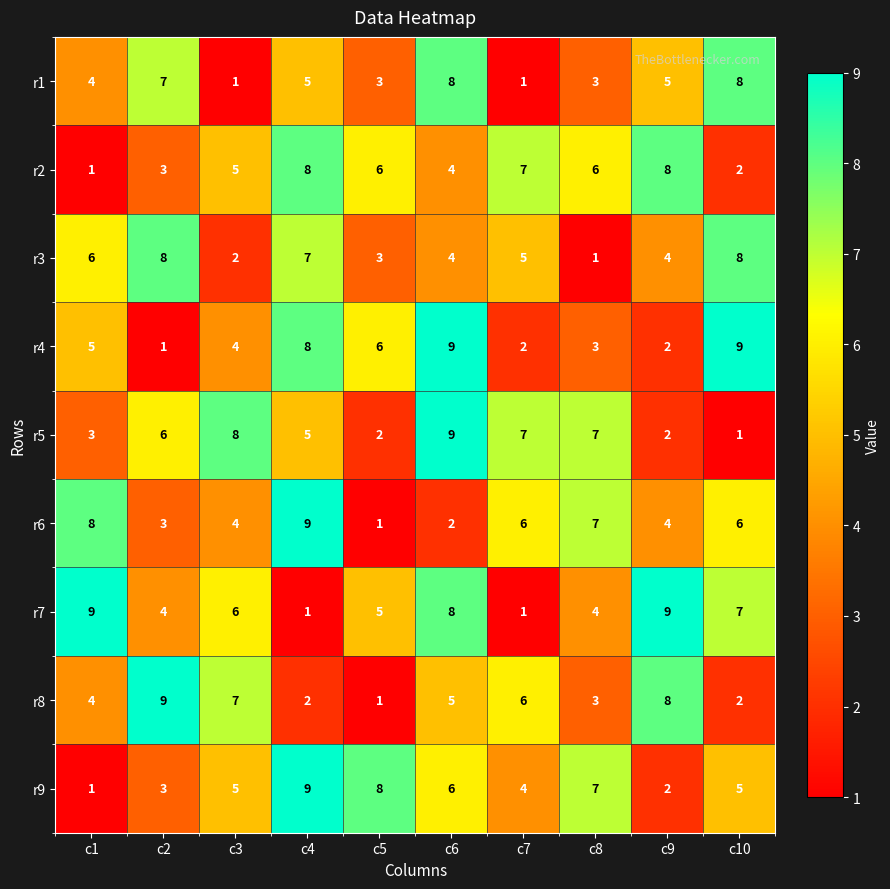

The value of r2 at c7 is 7. True or false?

True